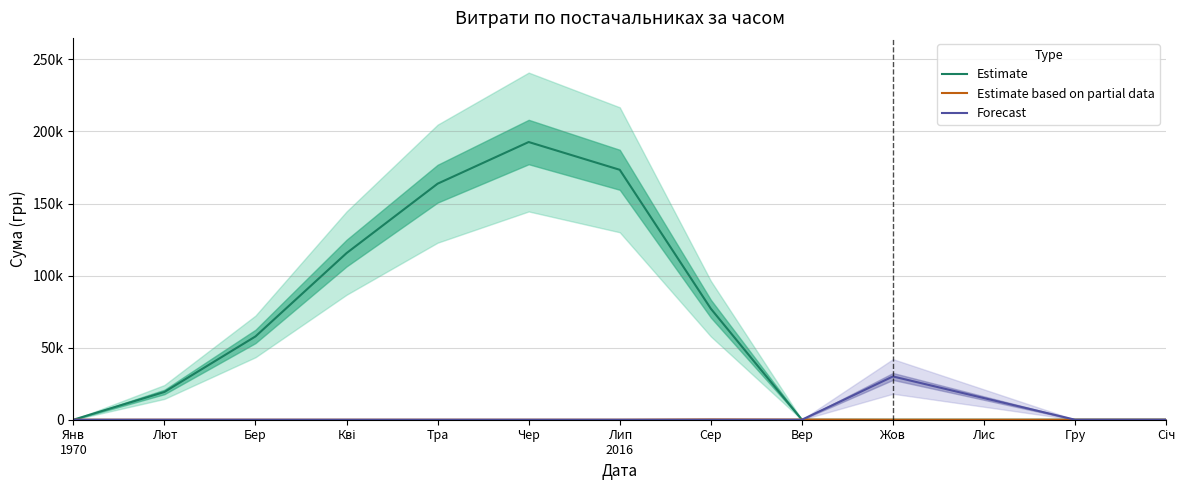

What is the difference between the maximum and minimum values in the Forecast series?

30016.8